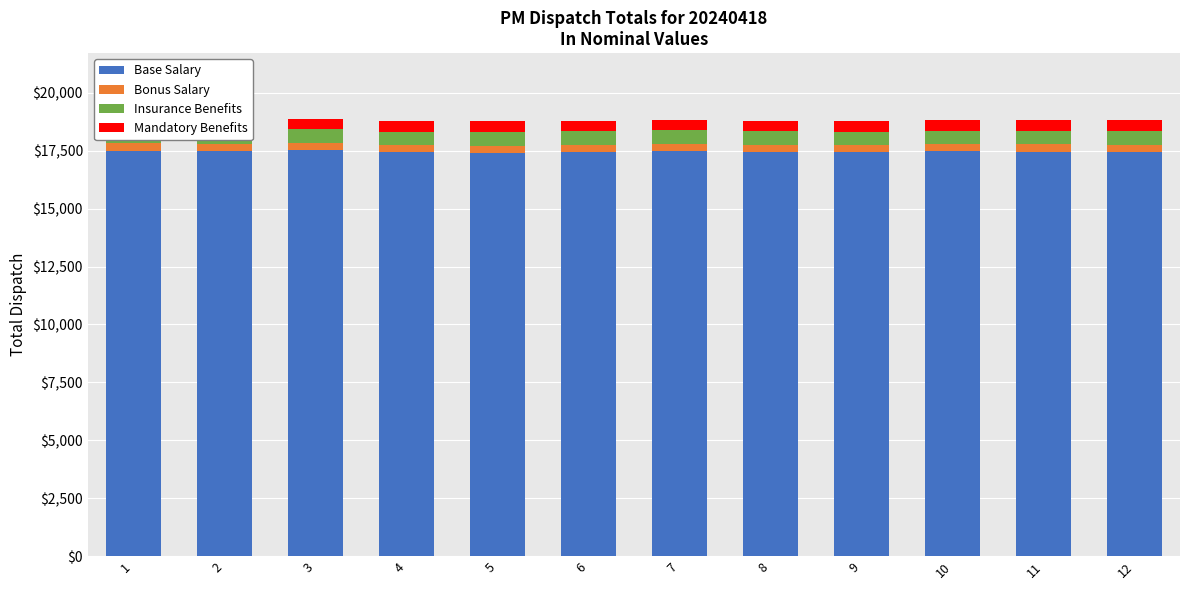

Is the value of Bonus Salary at 1 greater than the value of Insurance Benefits at 8?

No